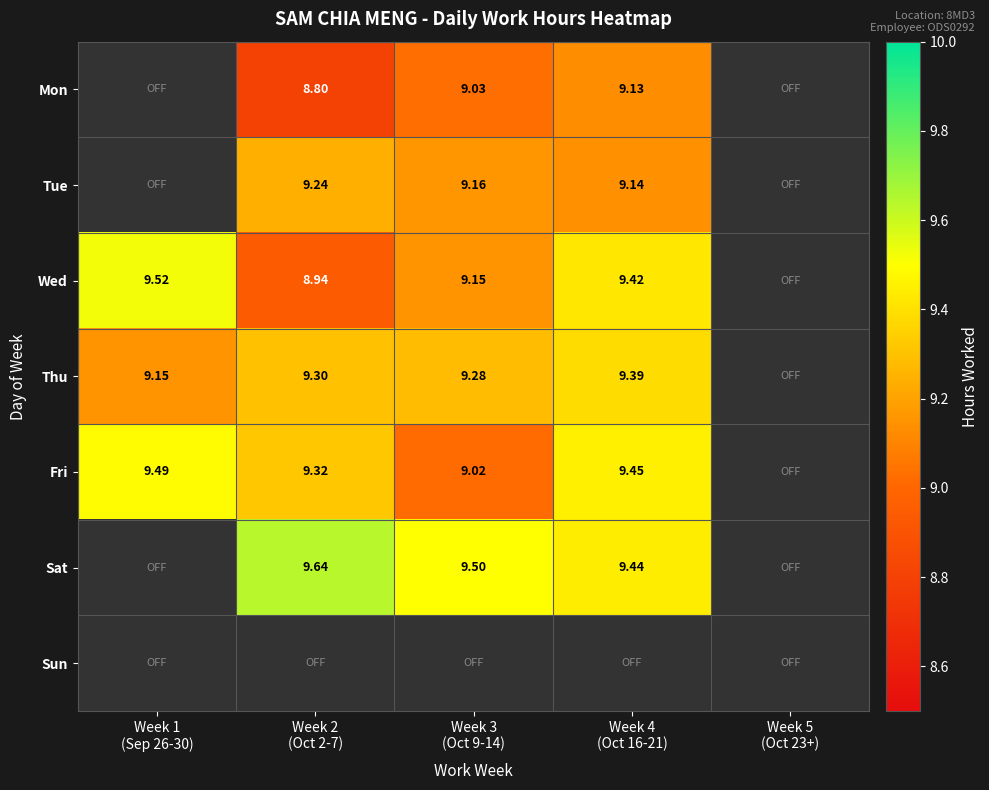

Where does the Sat series first go above 9?

Week 2 (Oct 2-7)